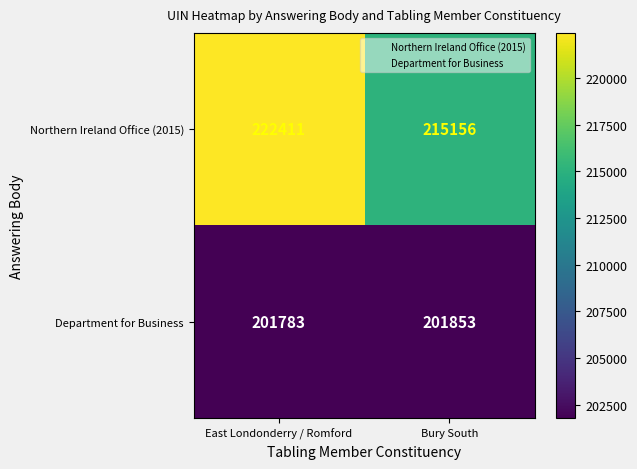

Is it true that Northern Ireland Office (2015) equals 222411 at East Londonderry / Romford?

True